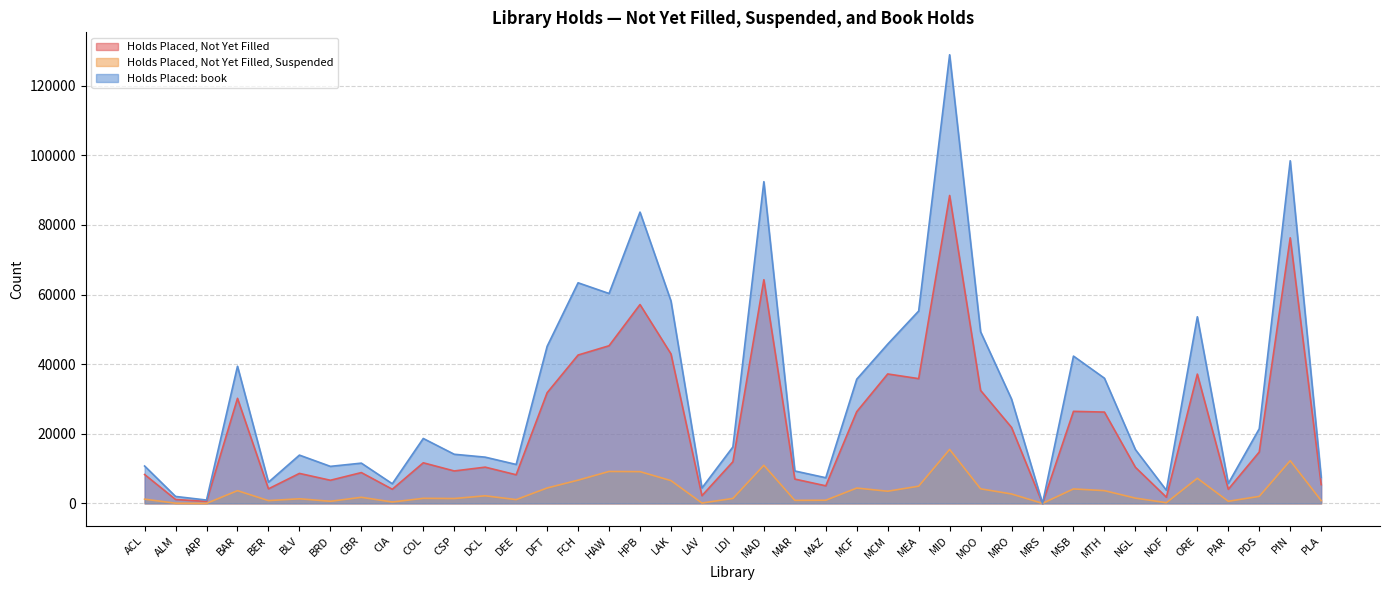

Does the chart have visible grid lines?

Yes